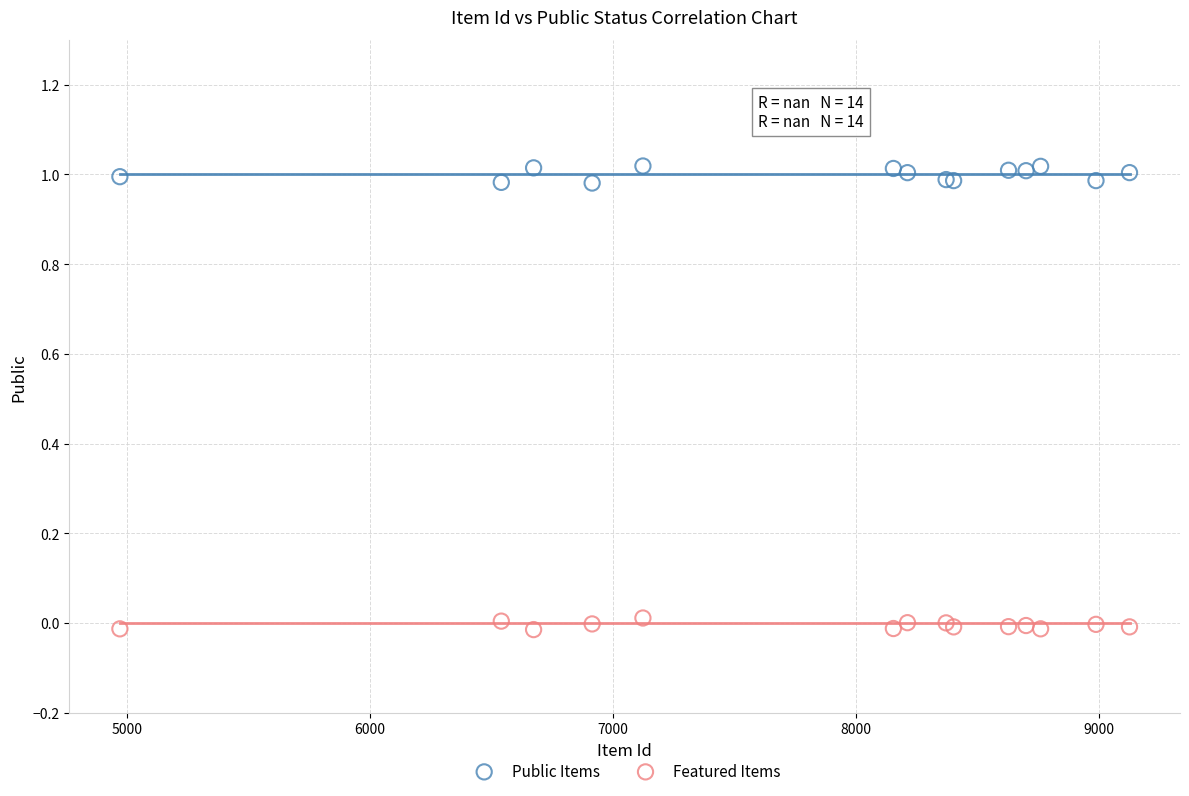

Which series contains the highest Y value?

Public Items